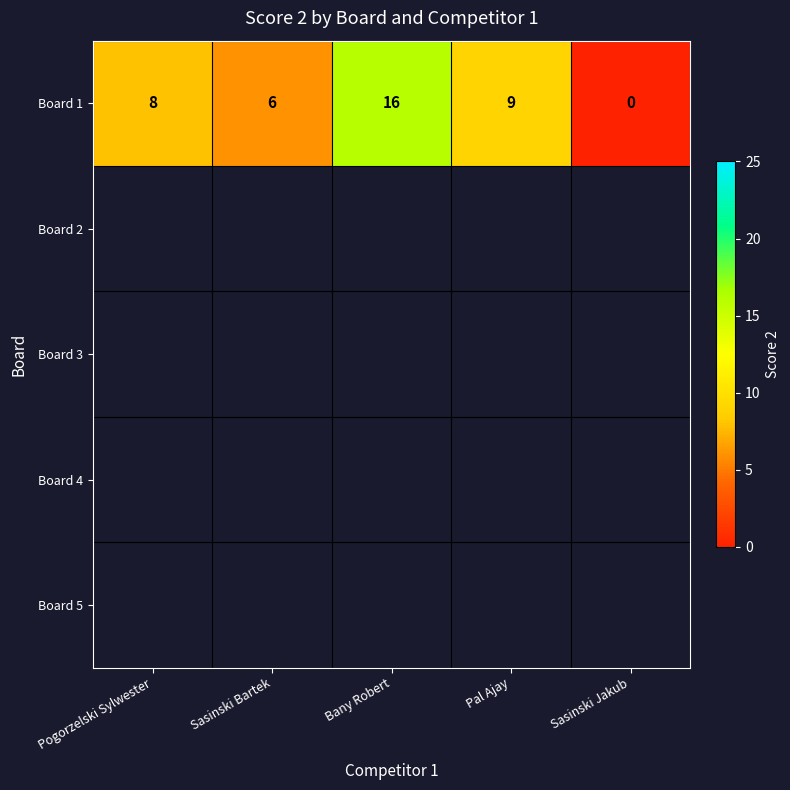

Rank the categories by Board 1 value from highest to lowest.

Bany Robert, Pal Ajay, Pogorzelski Sylwester, Sasinski Bartek, Sasinski Jakub